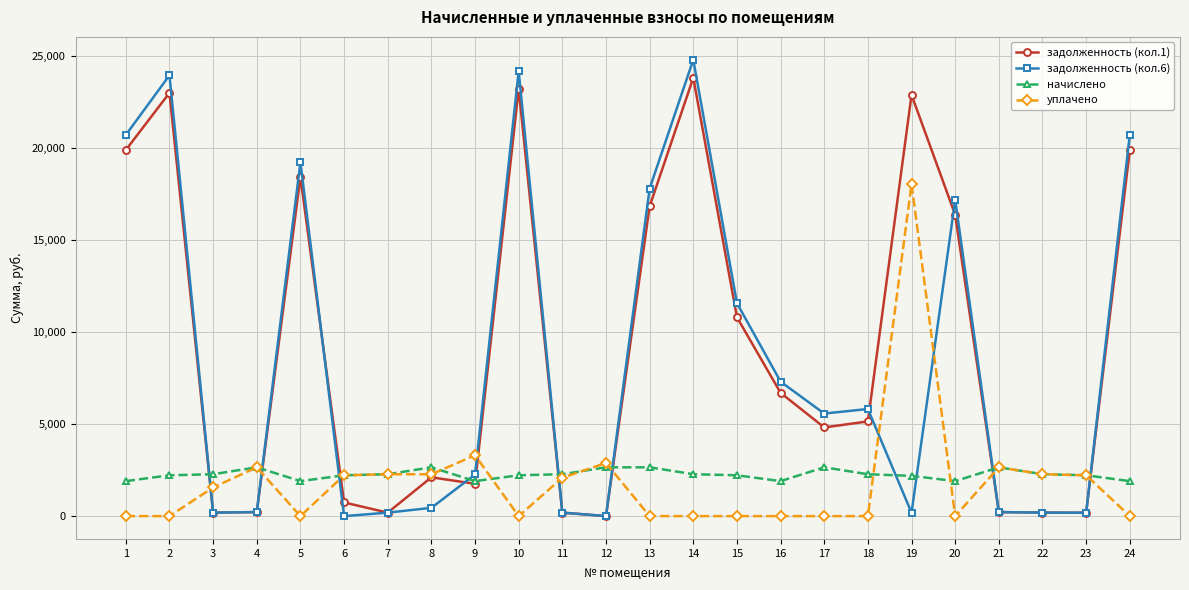

Which series ends up on top after the final intersection of уплачено and задолженность (кол.6)?

задолженность (кол.6)